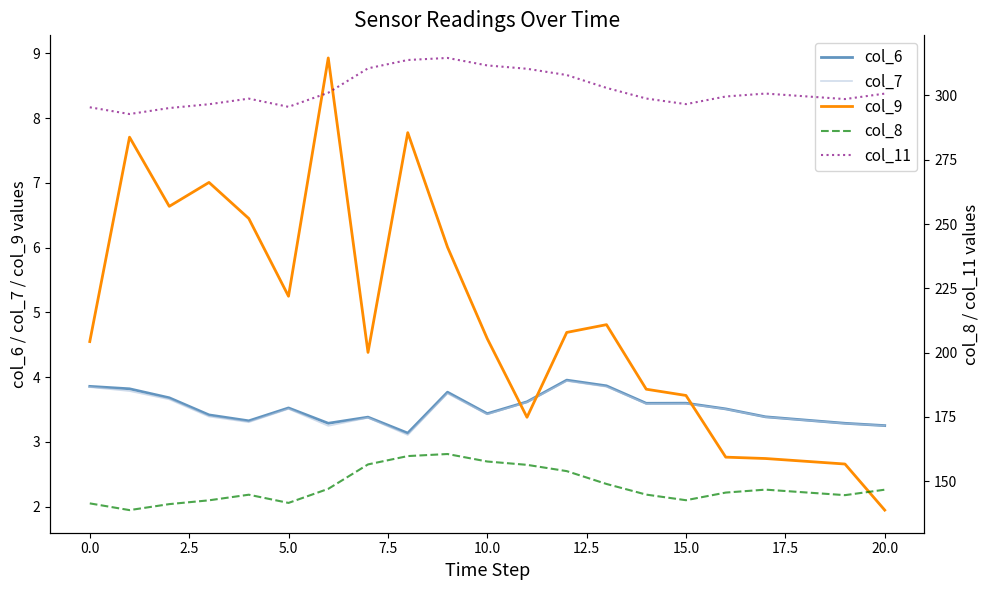

True or false: col_9 has a value of 5.2 at 5.0.

True